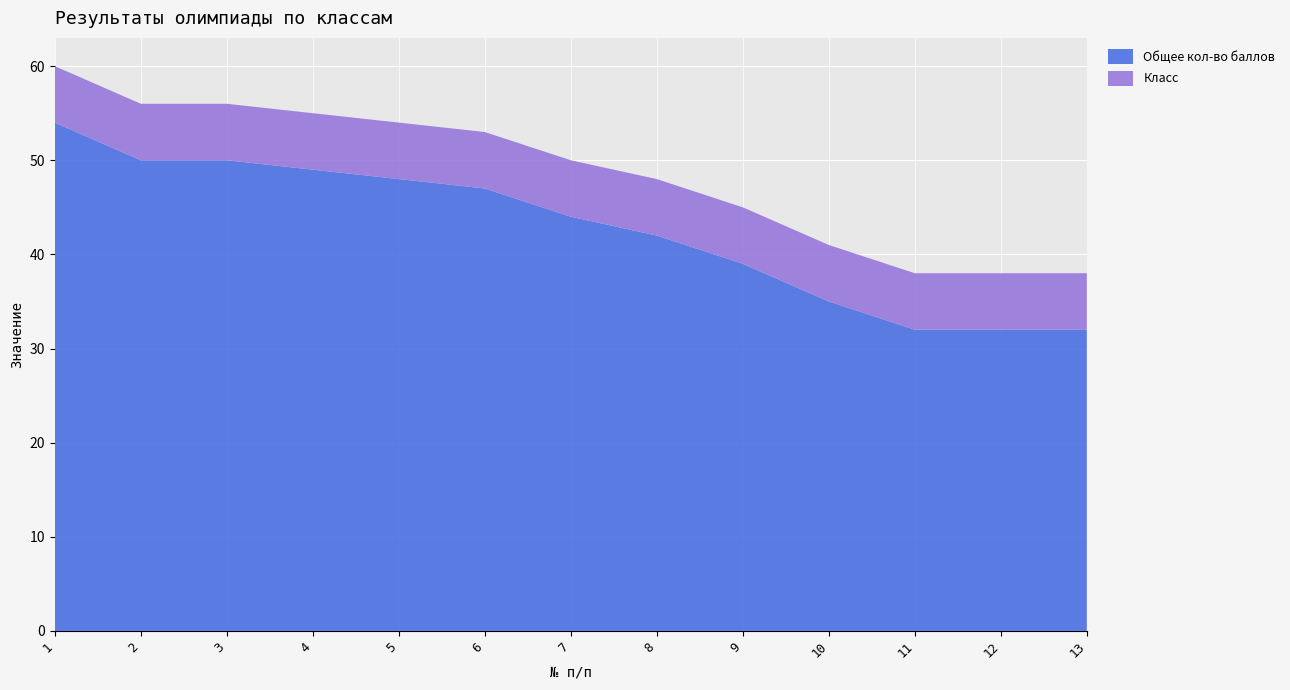

Reading left to right, what are all the values shown in this chart?

Общее кол-во баллов: 54	50	50	49	48	47	44	42	39	35	32	32	32
Класс: 6	6	6	6	6	6	6	6	6	6	6	6	6